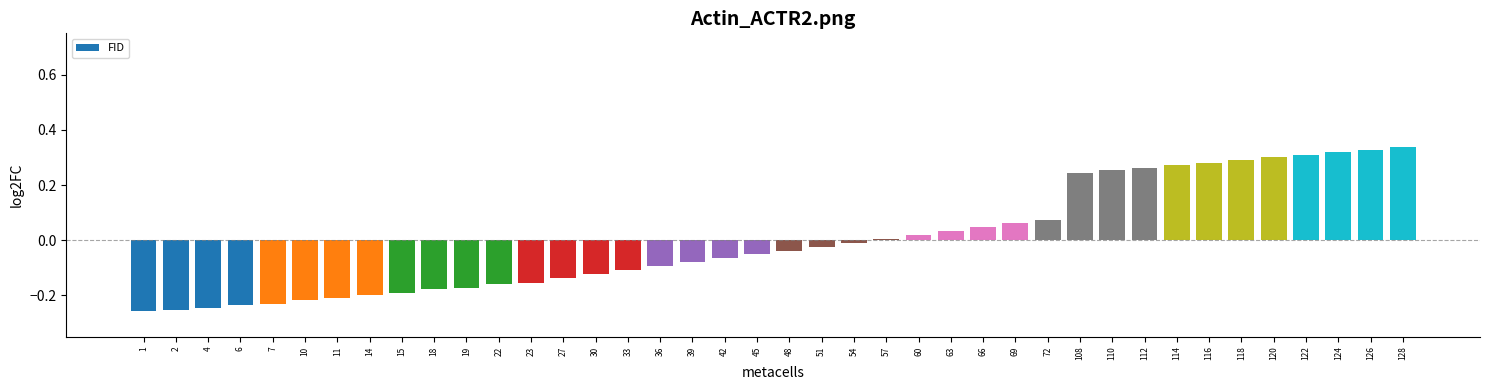

What is the sum of the values at 112 and 116?

0.5